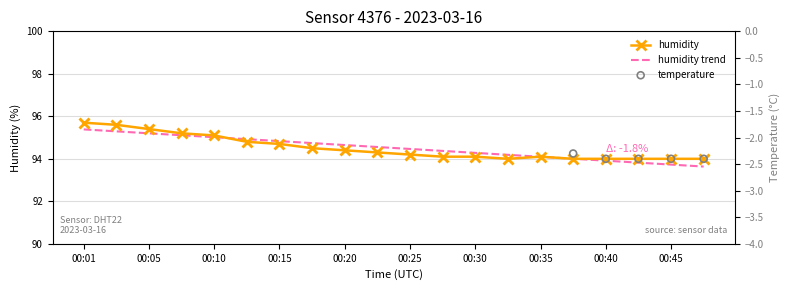

Which series contains the lowest Y value?

temperature